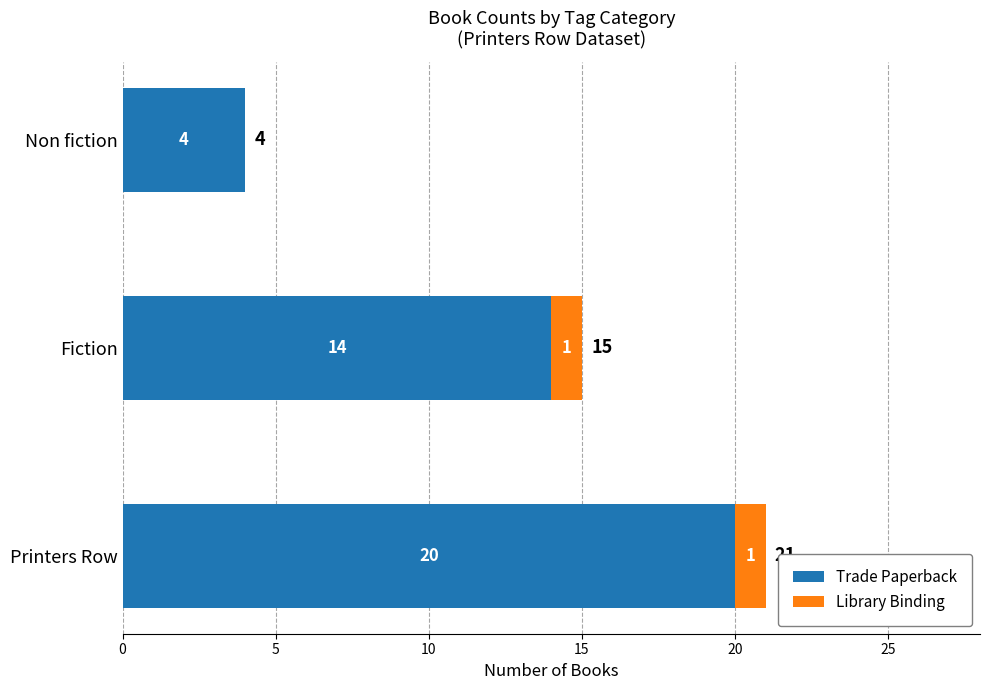

What is the sum of the Trade Paperback values at Fiction and Non fiction?

18